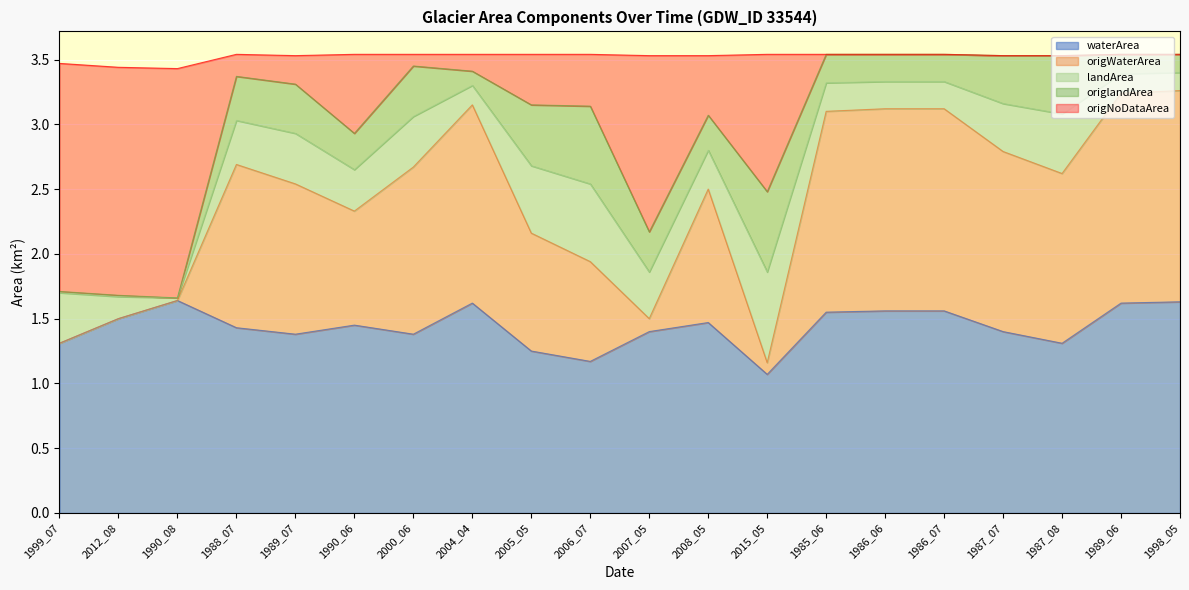

The value of waterArea at 1986_07 is 0.6. True or false?

False